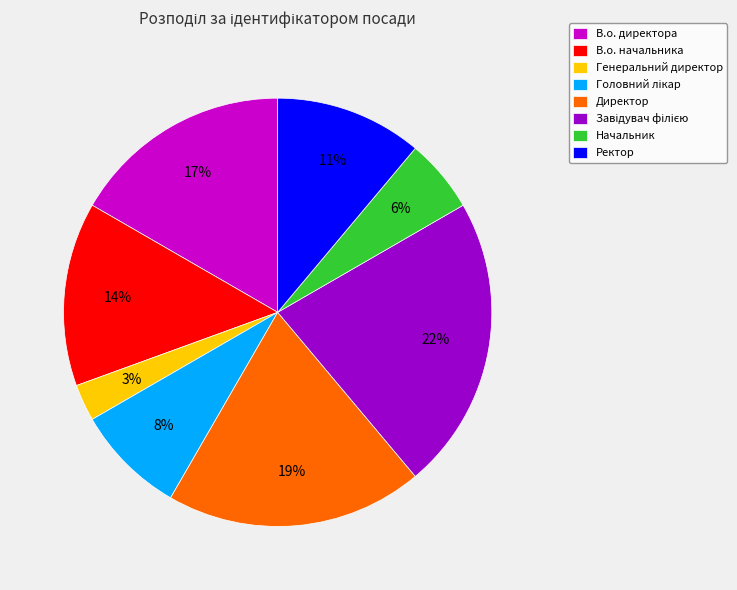

To the nearest percent, what portion does Начальник represent?

6%